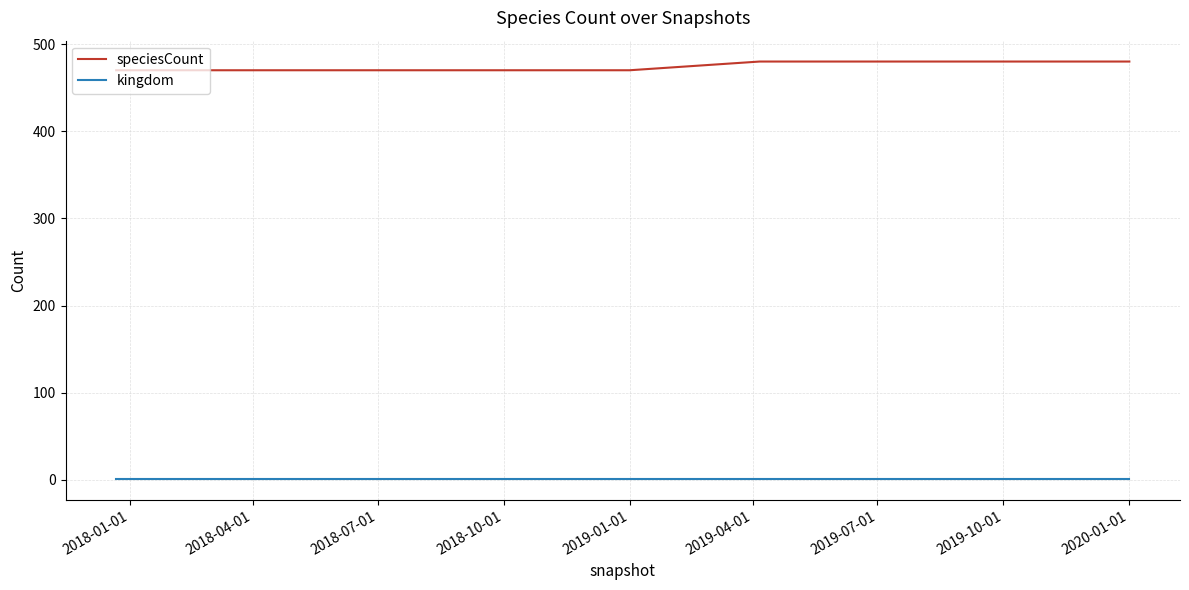

How many categories are shown in the chart?

9